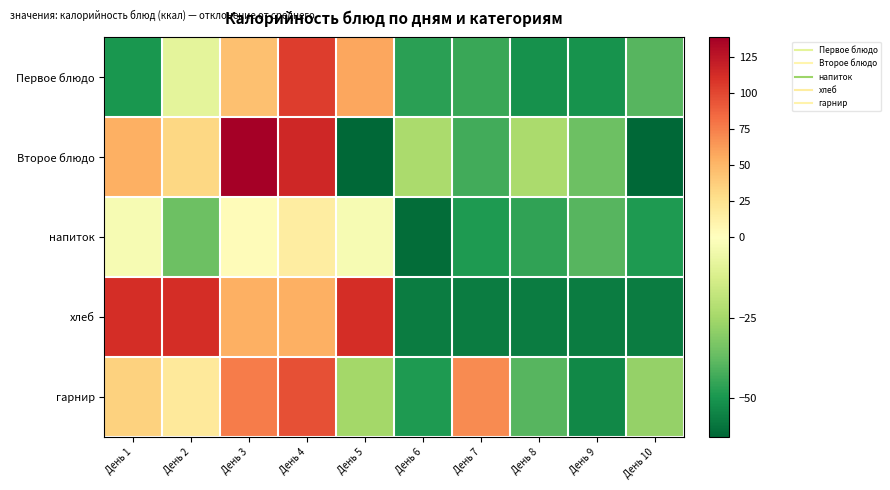

Between День 2 and День 8, which is larger?

День 2